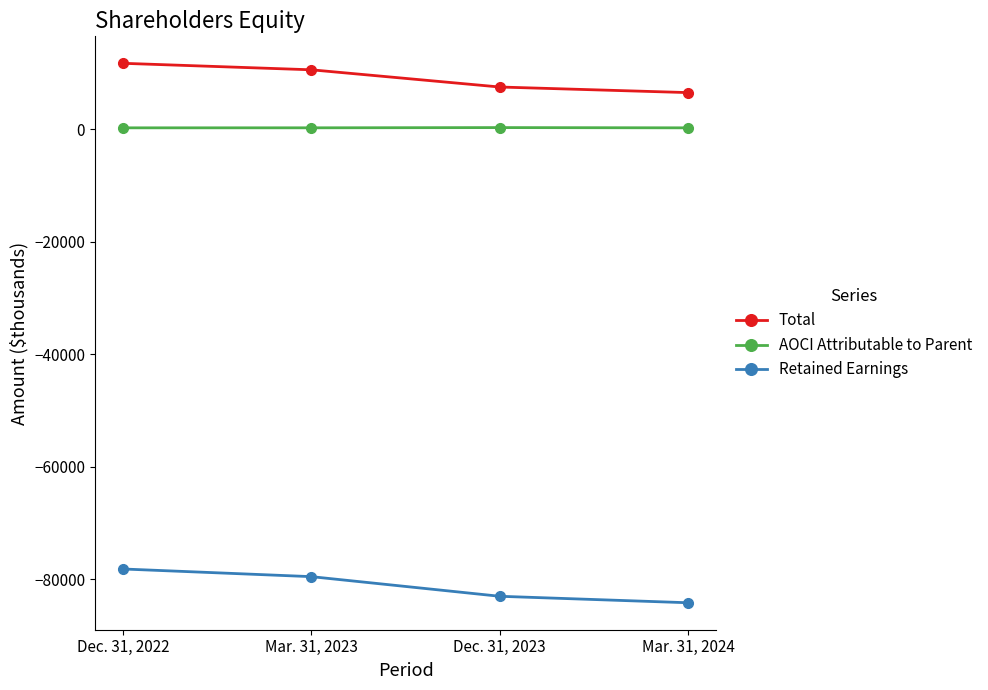

Rank the series by their maximum value, from highest to lowest.

Total, AOCI Attributable to Parent, Retained Earnings